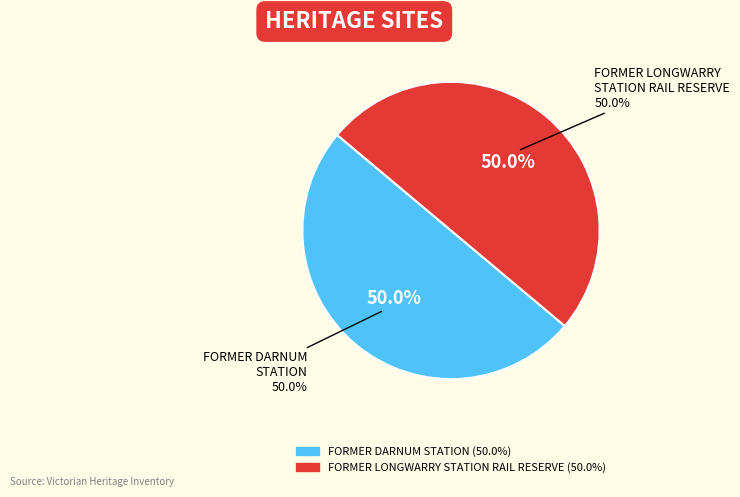

Rank the categories by value from lowest to highest.

FORMER DARNUM STATION, FORMER LONGWARRY STATION RAIL RESERVE